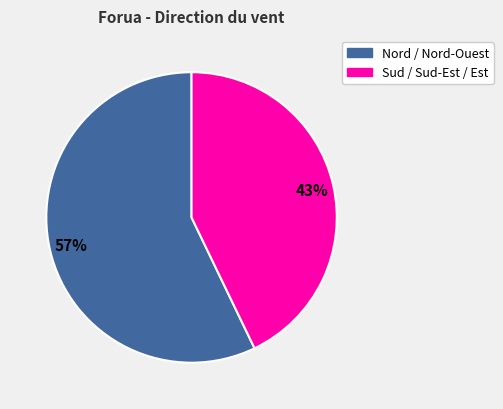

What is the largest slice in the pie chart?

Nord / Nord-Ouest